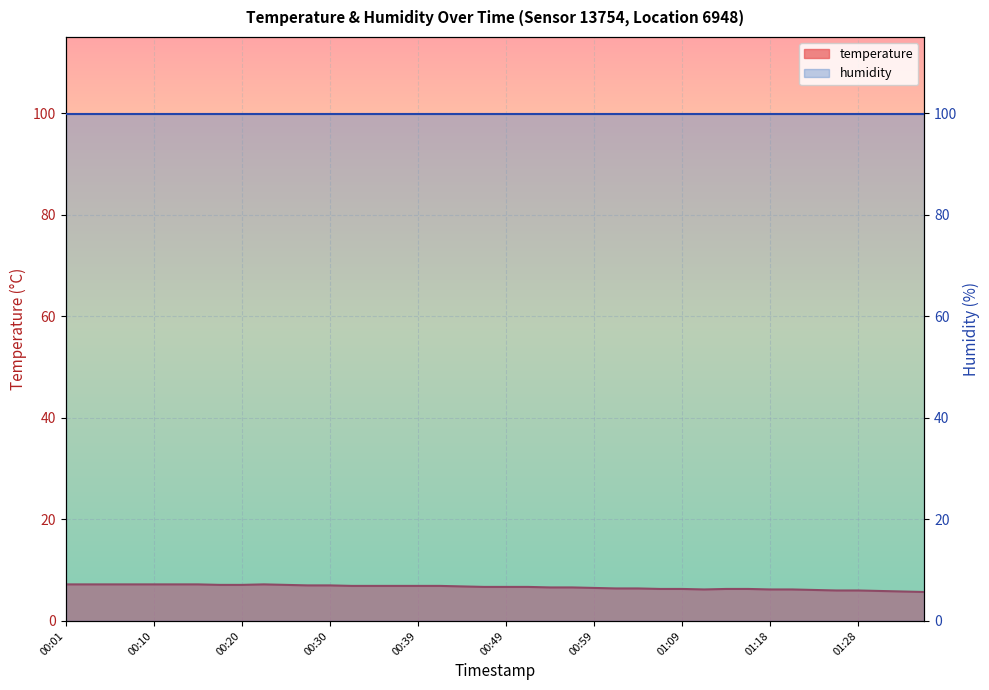

How many data points does each series have?

40